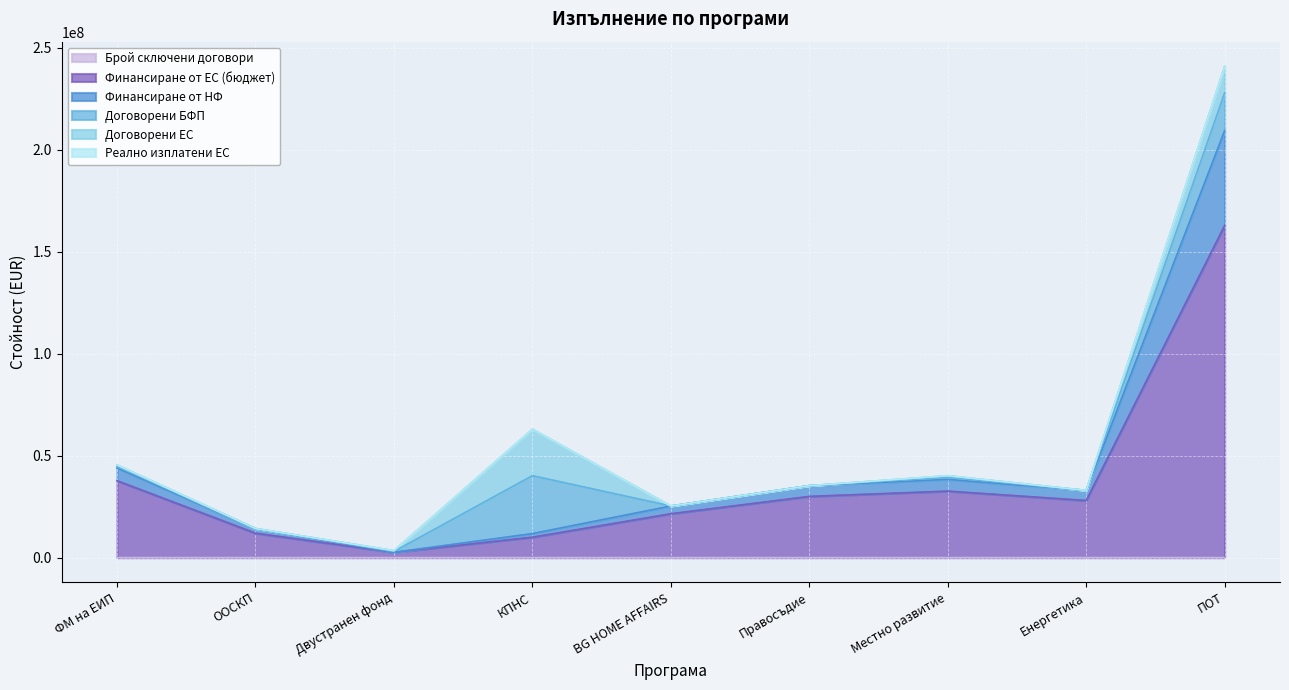

How many data points in Финансиране от ЕС (бюджет) are less than 28000002?

4